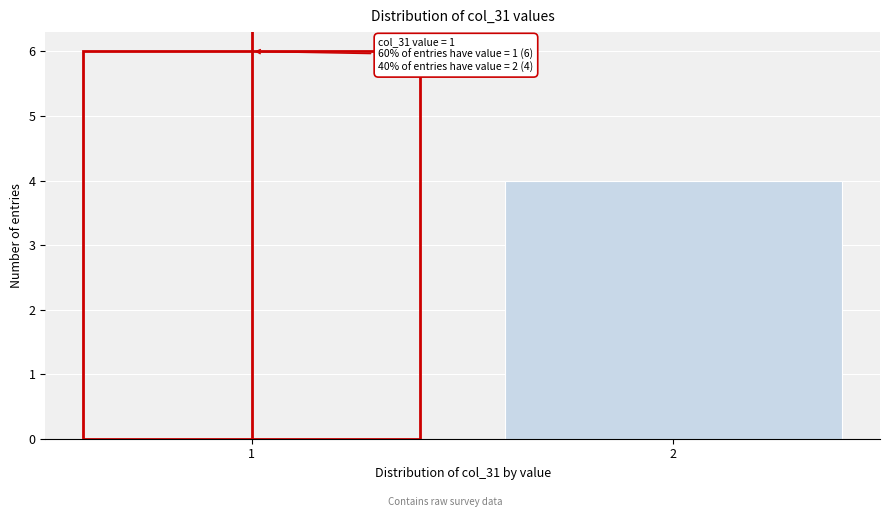

Reading left to right, transcribe all the data shown in this chart.

6	4